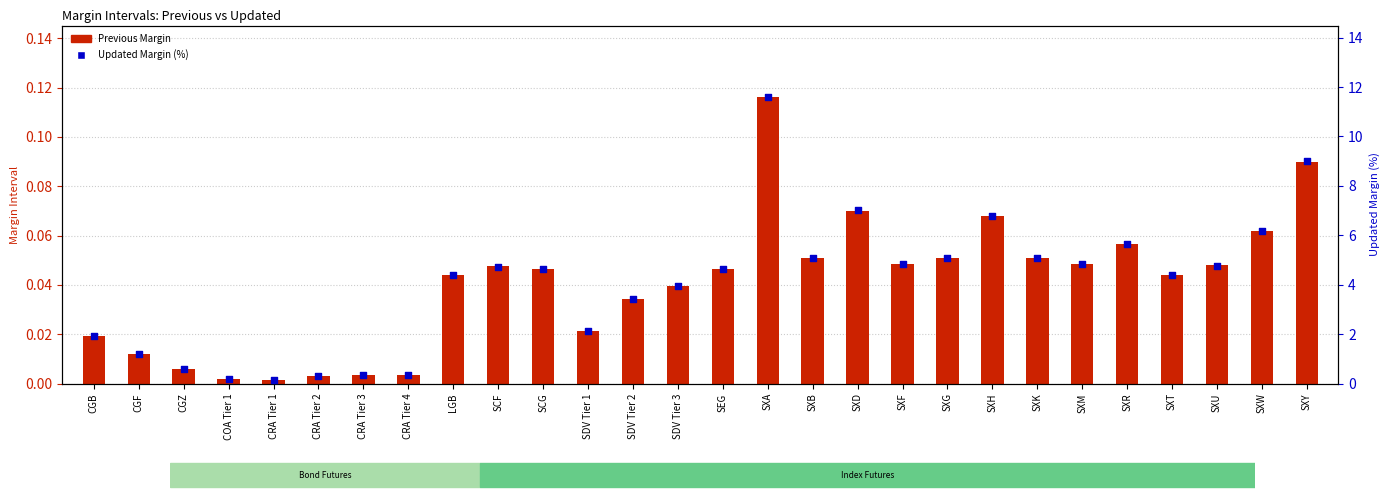

Is the value of Previous Margin at SXD greater than the value of Updated Margin (%) at CRA Tier 3?

No